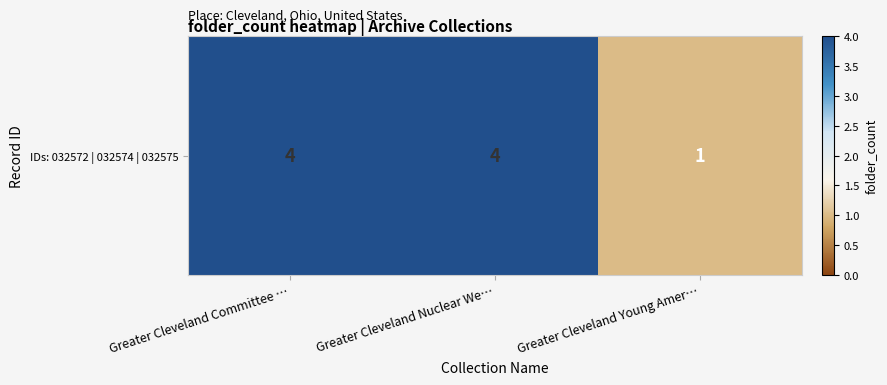

What is the greatest value displayed?

4